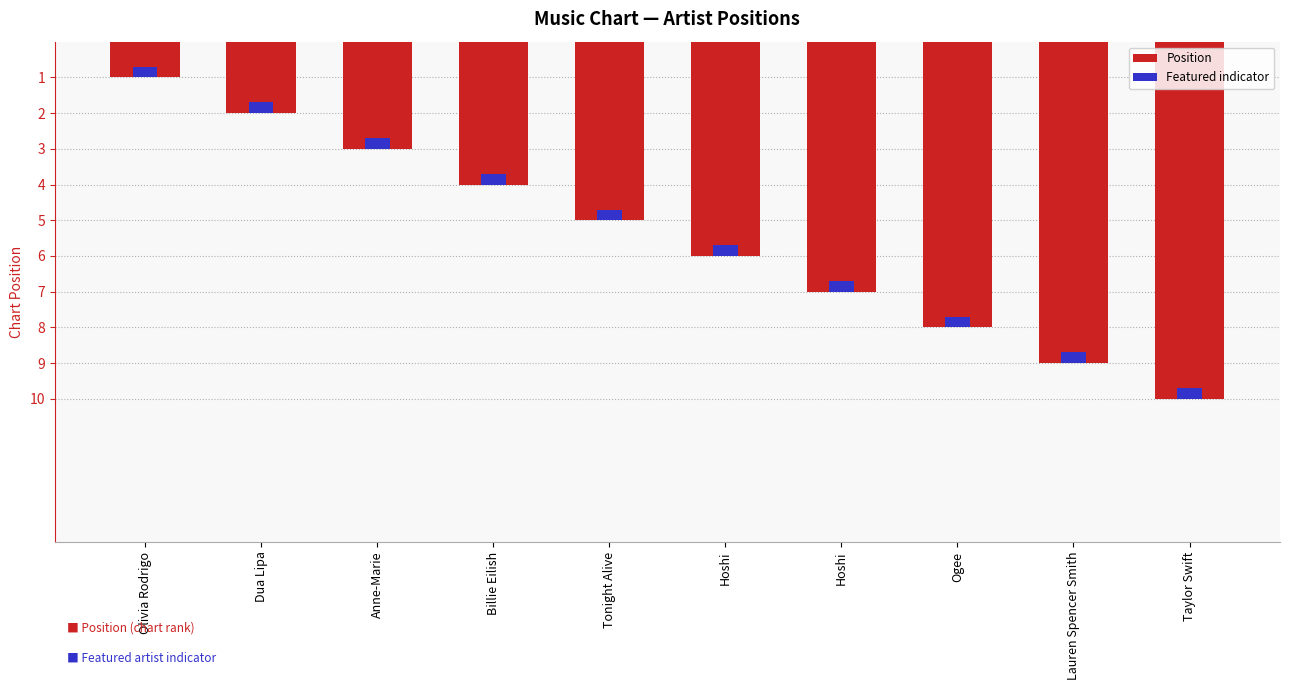

What is the greatest value displayed?

10.0